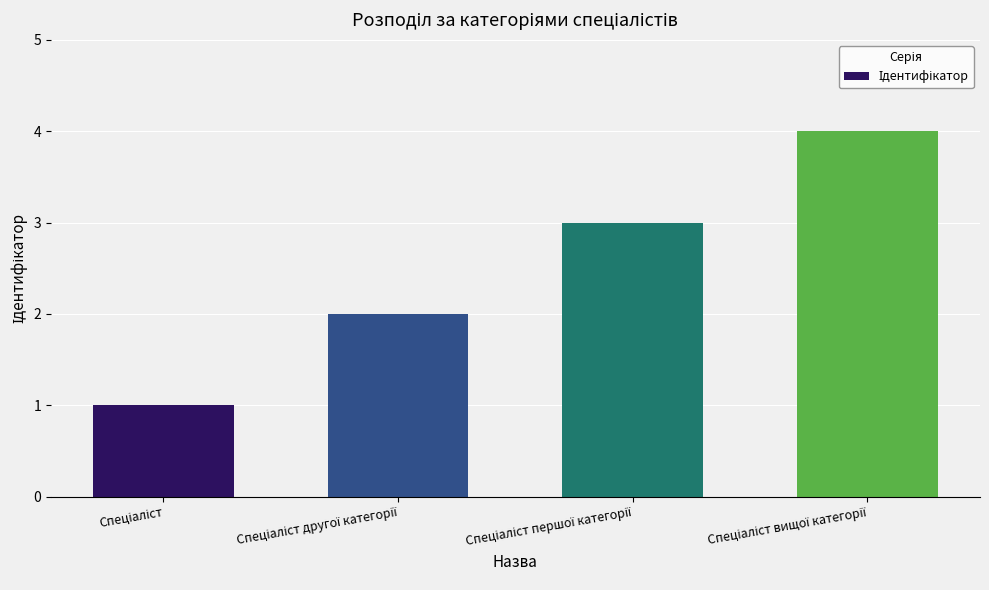

What is the difference between the maximum and minimum values?

3